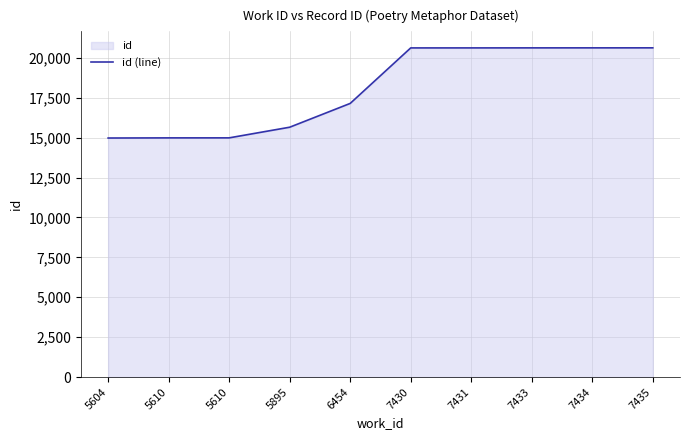

Reading left to right, extract all data points from this chart.

5604=14976	5610=14985	5610=14986	5895=15653	6454=17144	7430=20621	7431=20622	7433=20624	7434=20625	7435=20626